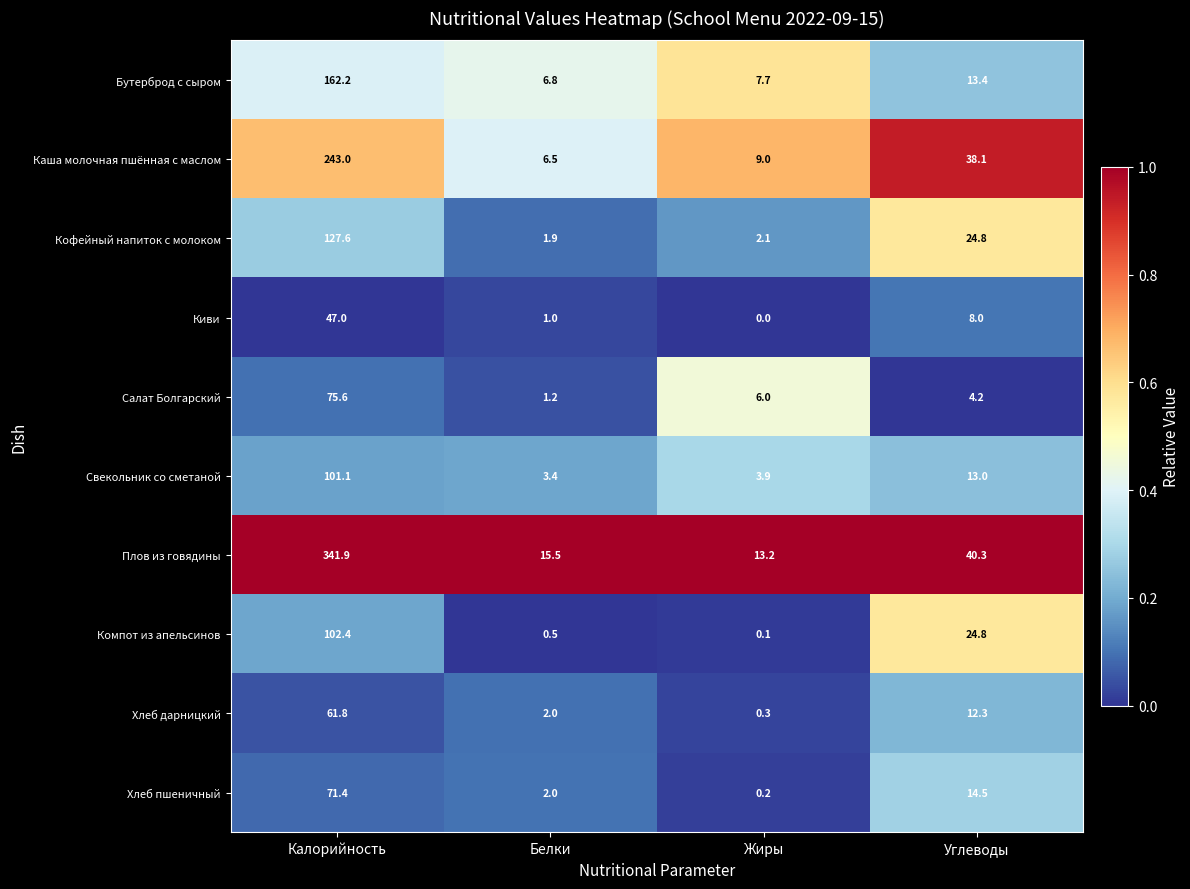

Is it true that Хлеб дарницкий equals 1.0 at Белки?

False